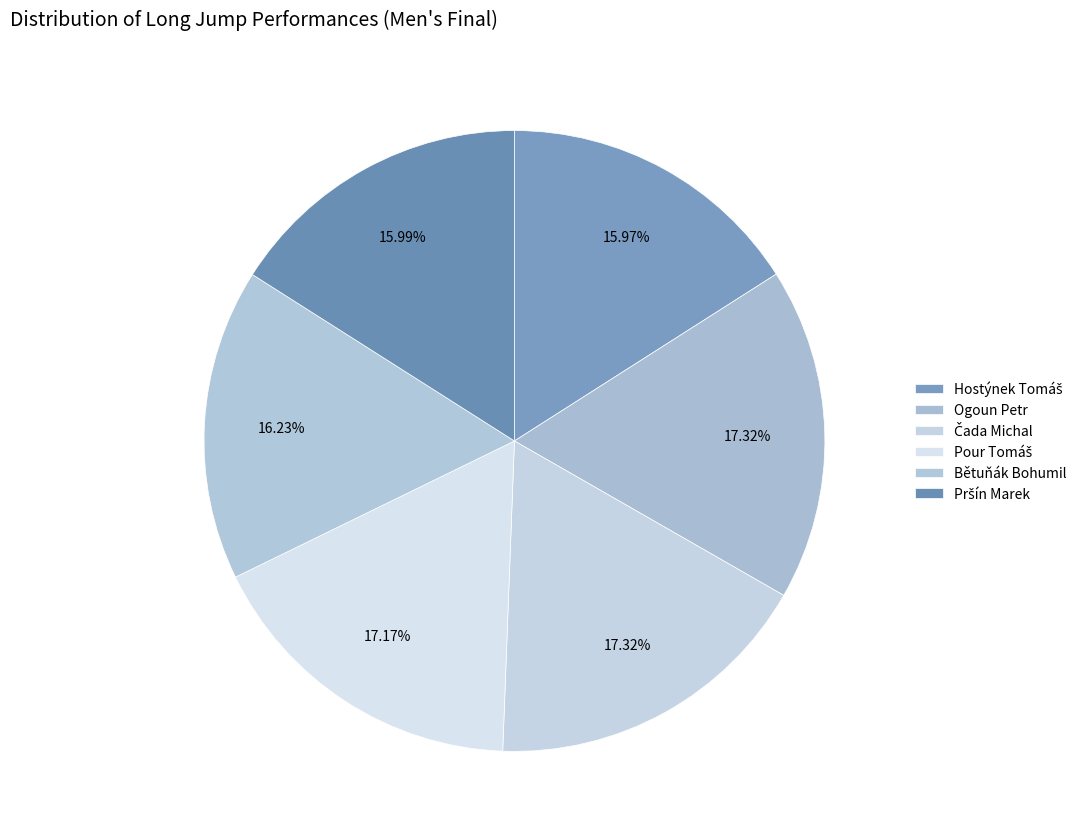

Count the number of slices in the pie.

6